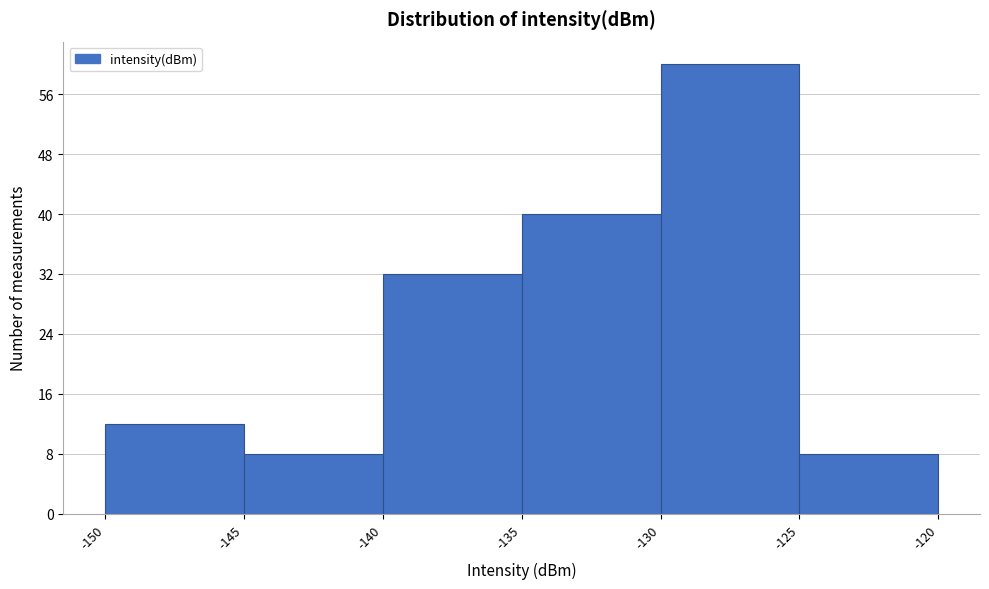

Reading left to right, transcribe this chart: for each bar, give the range it covers on the x-axis and its height. The values are not printed on the chart, so give them approximately, as read against the axis.

-150 to -145: 12
-145 to -140: 8
-140 to -135: 32
-135 to -130: 40
-130 to -125: 60
-125 to -120: 8